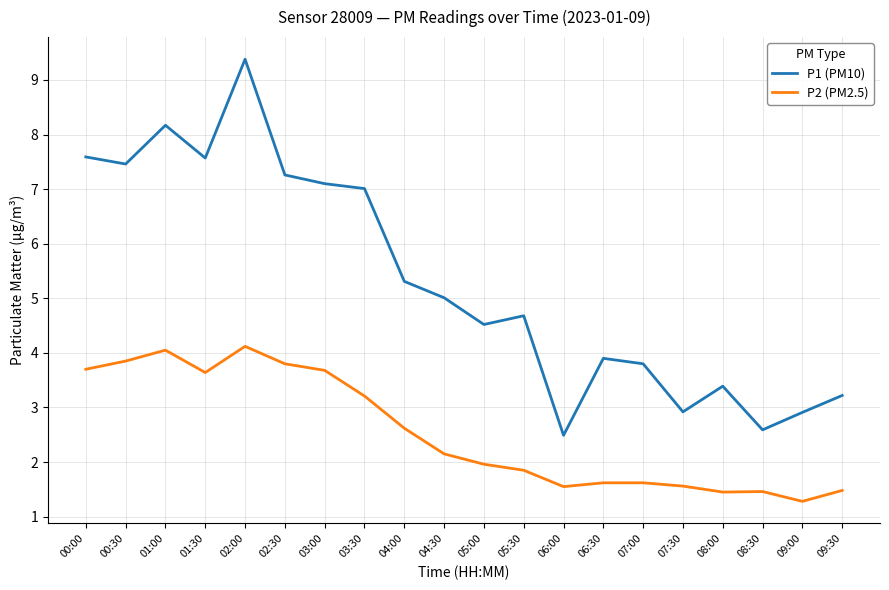

Rank the series by their average value, from lowest to highest.

P2 (PM2.5), P1 (PM10)